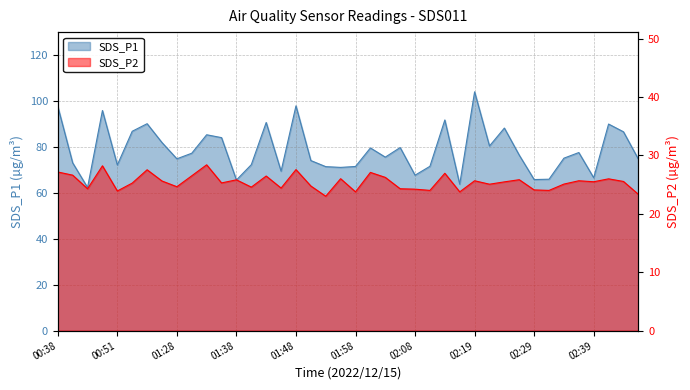

What is the difference between the maximum and minimum values in the SDS_P2 series?

5.4